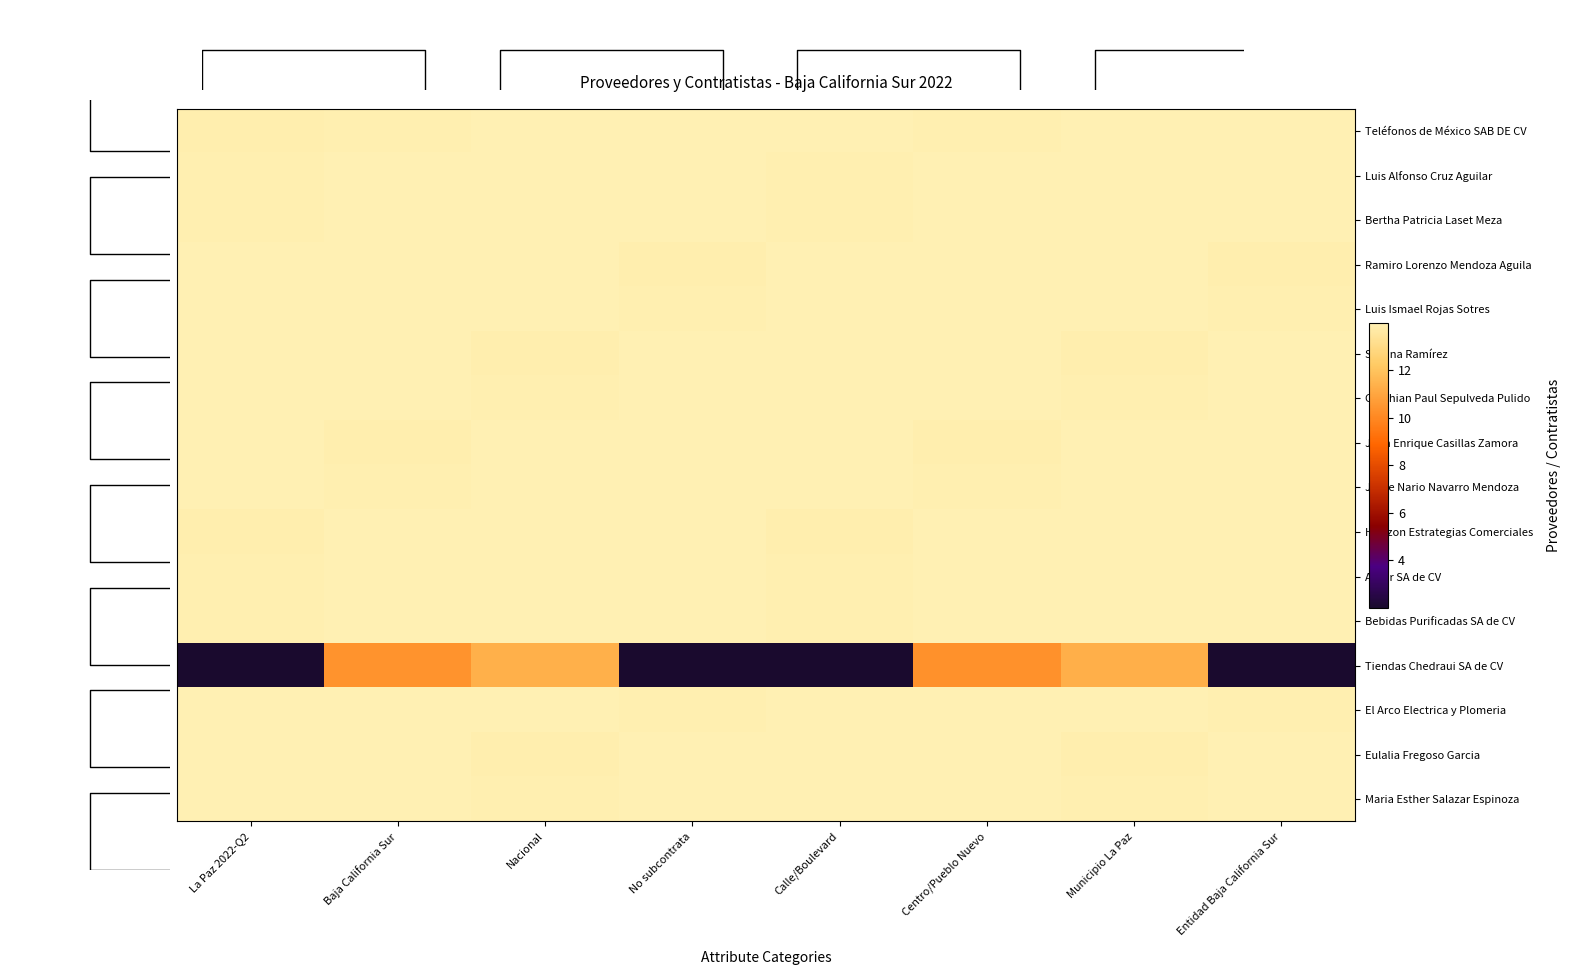

Rank the series by their maximum value, from lowest to highest.

Tiendas Chedraui SA de CV, Teléfonos de México SAB DE CV, Luis Alfonso Cruz Aguilar, Bertha Patricia Laset Meza, Ramiro Lorenzo Mendoza Aguila, Luis Ismael Rojas Sotres, Susana Ramírez, Cristhian Paul Sepulveda Pulido, Juan Enrique Casillas Zamora, Jorge Nario Navarro Mendoza, Horizon Estrategias Comerciales, Aliser SA de CV, Bebidas Purificadas SA de CV, El Arco Electrica y Plomeria, Eulalia Fregoso Garcia, Maria Esther Salazar Espinoza